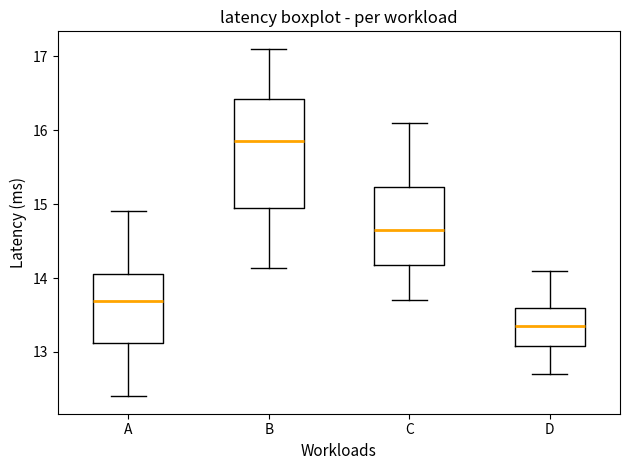

Which box's median line is the lowest?

D